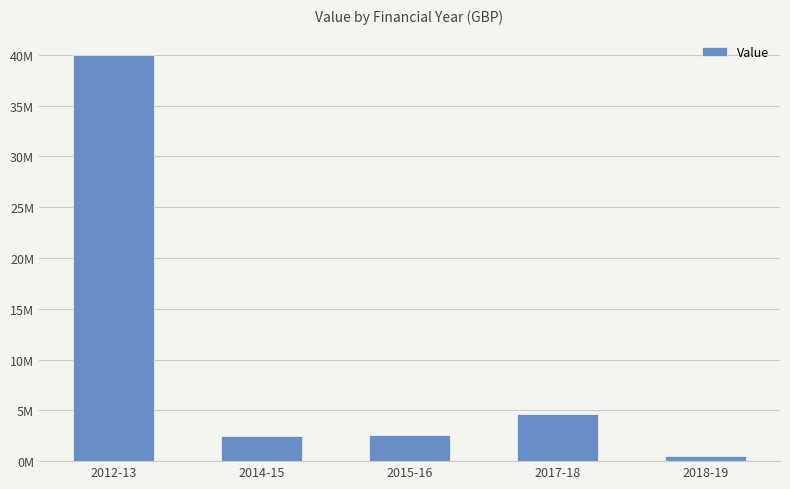

What is the difference between the maximum and minimum values?

39458000